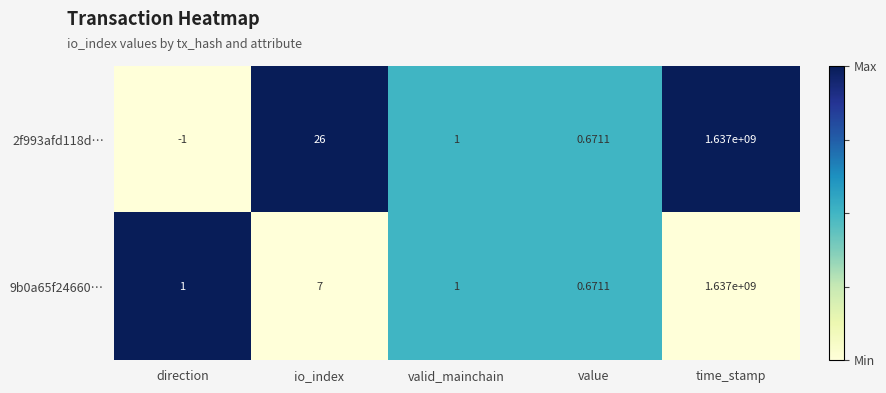

Is the value of 9b0a65f24660… at time_stamp greater than the value of 2f993afd118d… at value?

Yes